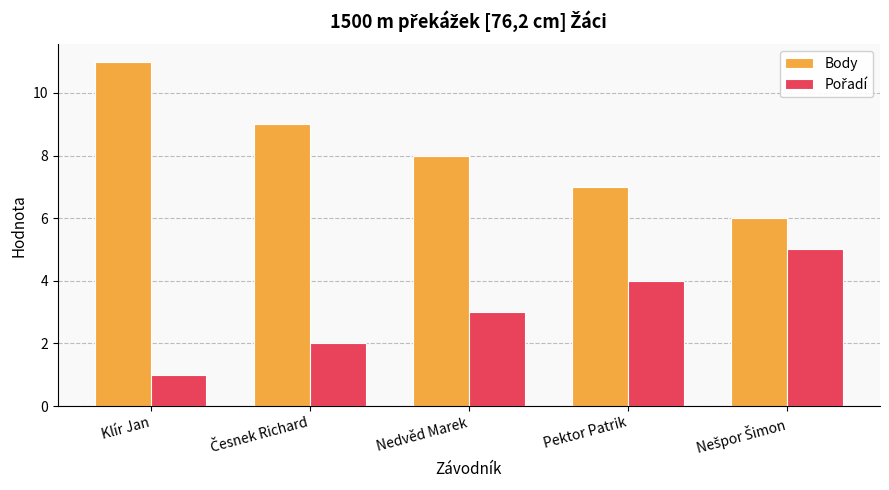

Count the number of categories in the chart.

5